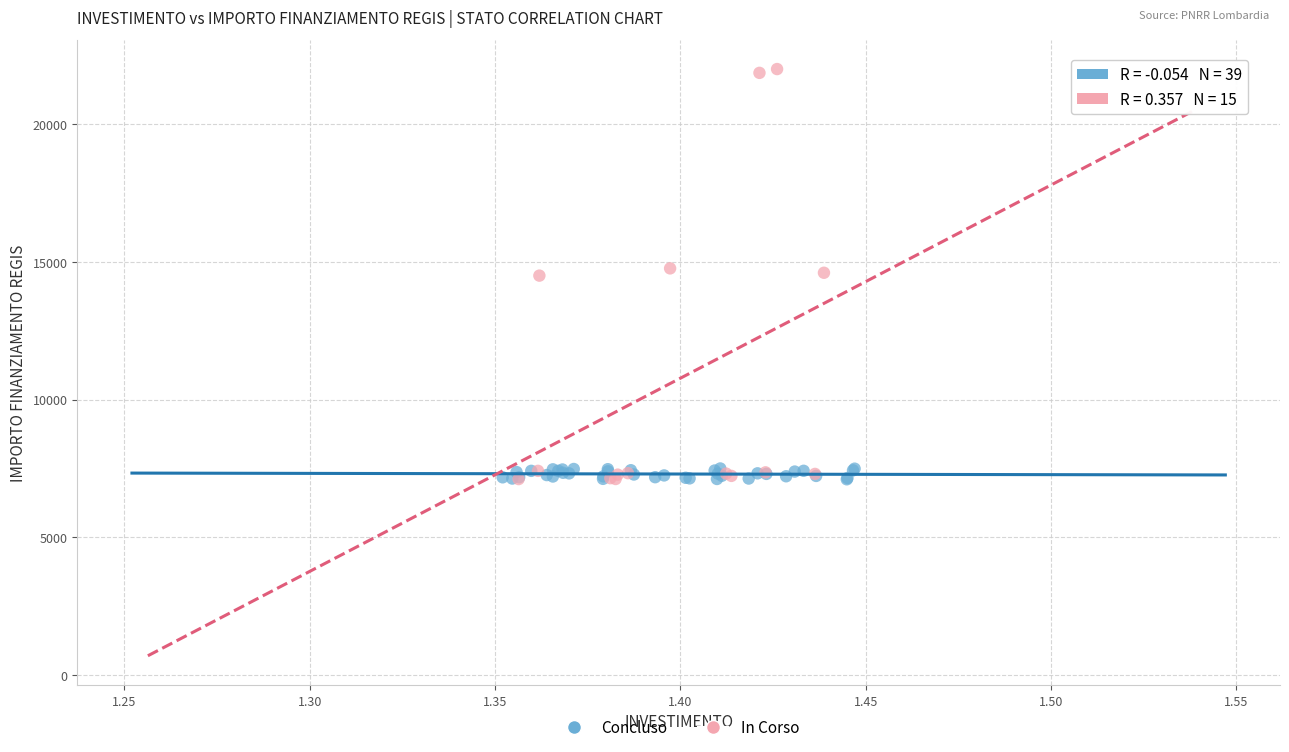

Which series reaches the maximum Y coordinate?

In Corso